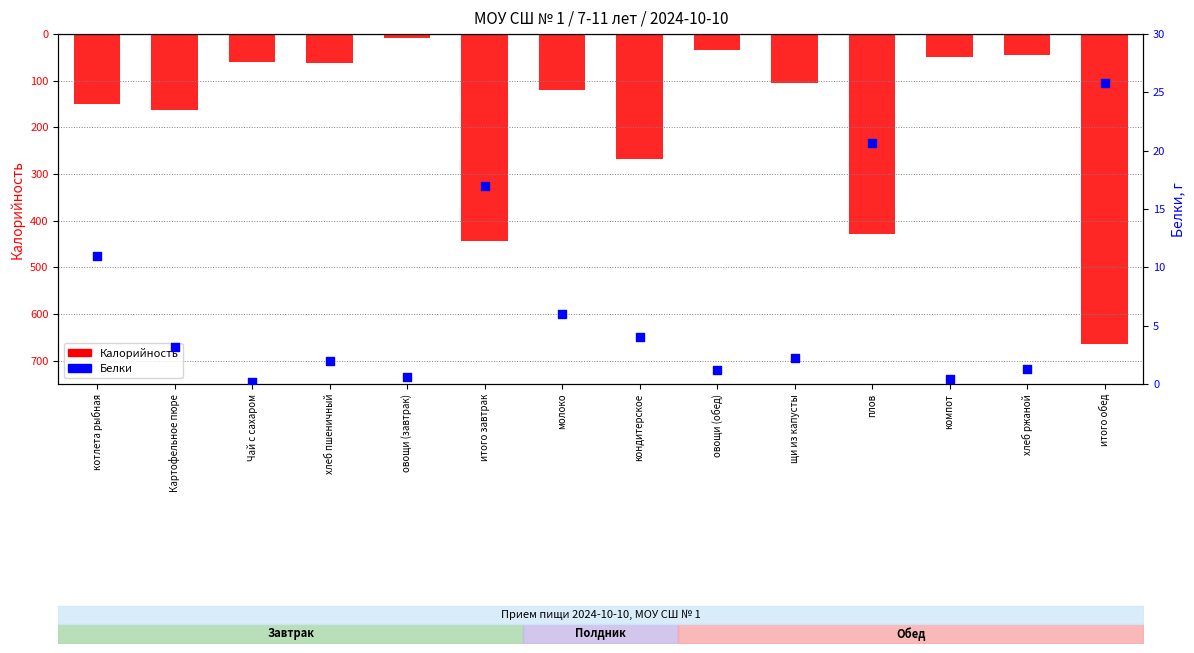

At how many categories does at least one series exceed -319?

14